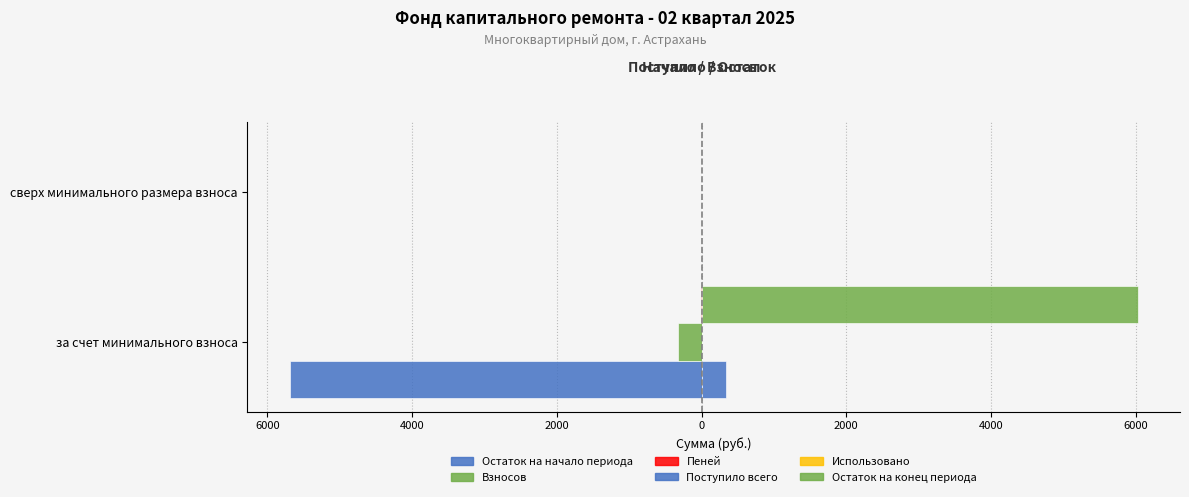

What are all the series names shown in the legend?

Остаток на начало периода, Взносов, Пеней, Поступило всего, Использовано, Остаток на конец периода